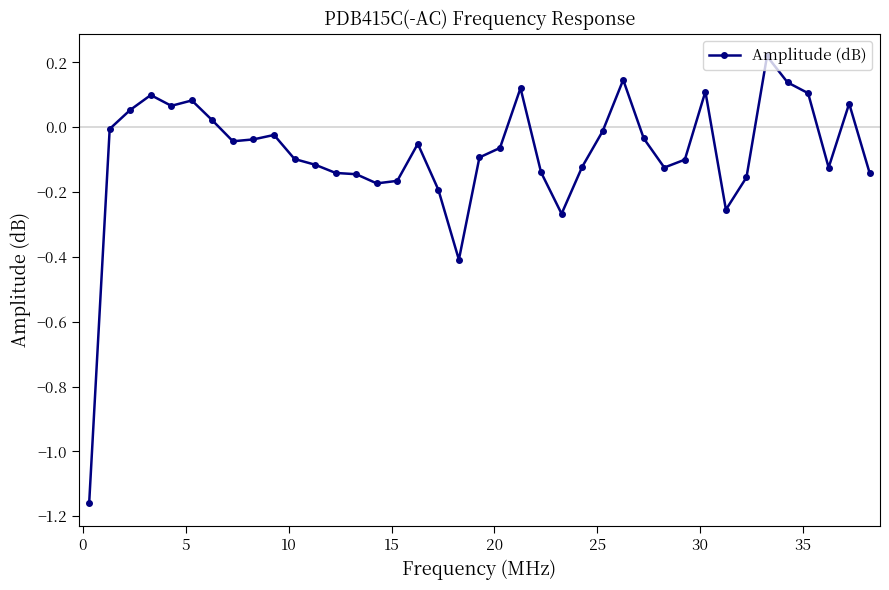

What is the difference between the maximum and minimum values?

1.4